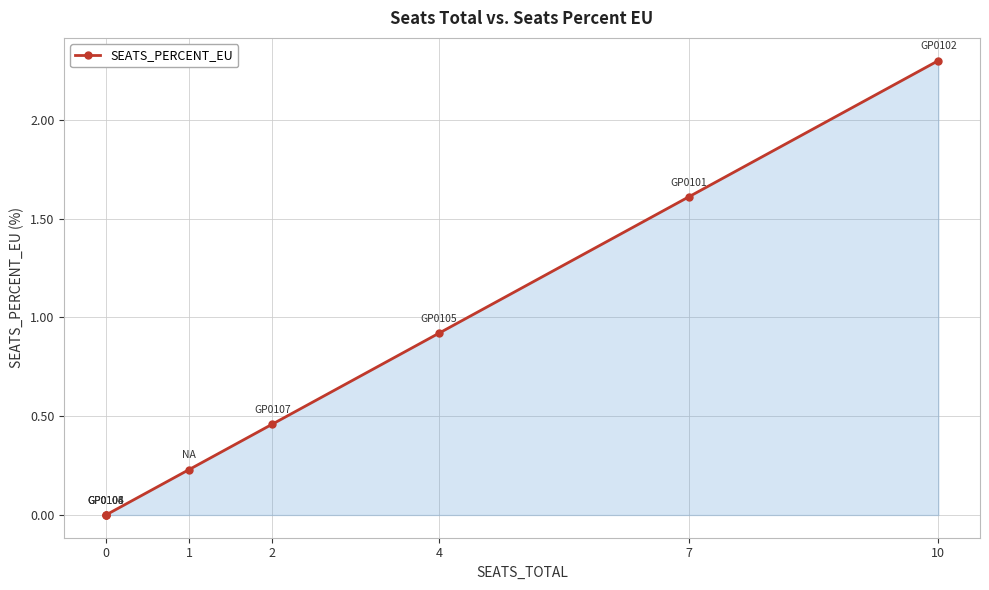

What is the sum of all values?

5.5